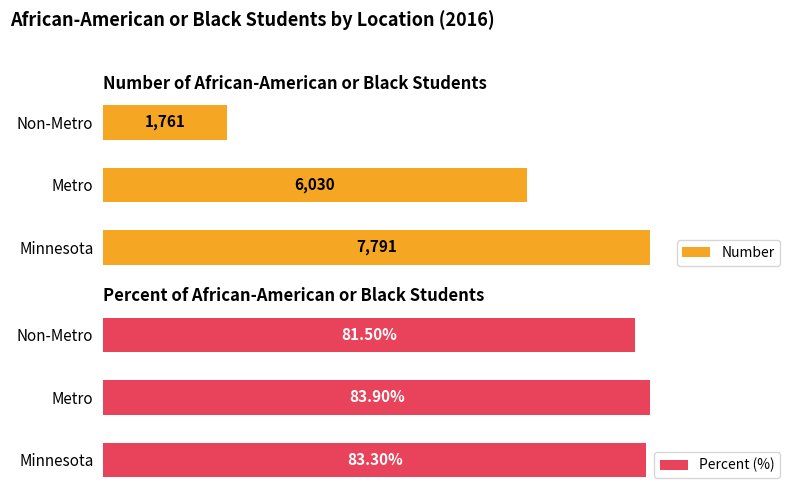

List the series in order of their peak value, lowest first.

Percent (%), Number